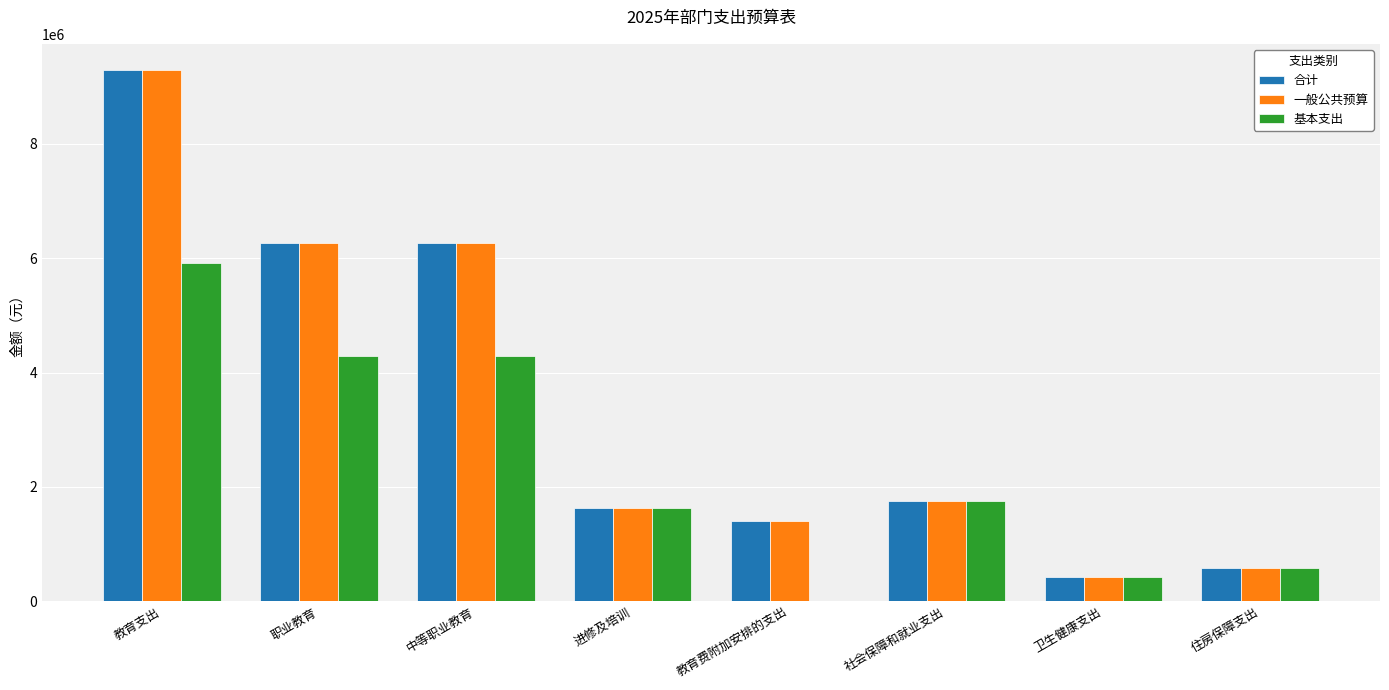

The 一般公共预算 series shows 1758506.6 at 社会保障和就业支出. True or false?

True